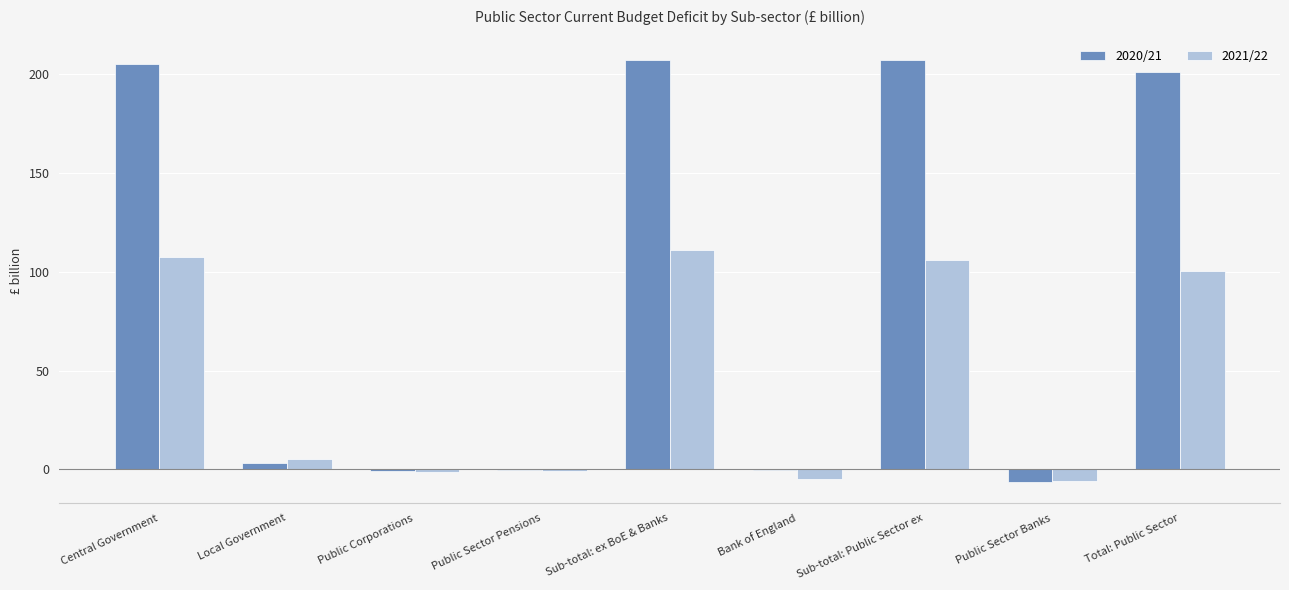

Which series changed the most between Central Government and Public Corporations?

2020/21